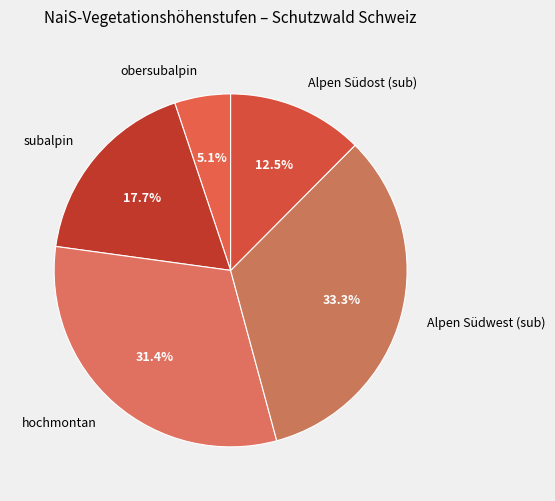

To the nearest percent, what is the difference between the largest and smallest slice percentages?

28%